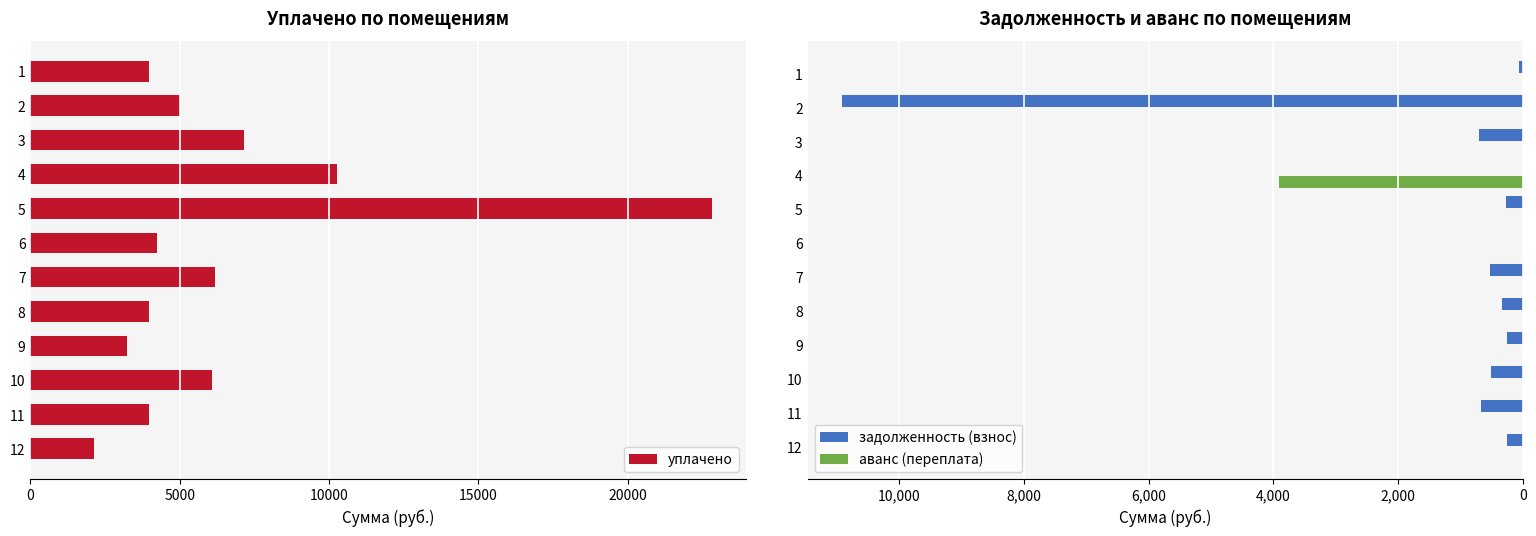

How many values in the уплачено series exceed 5000?

5